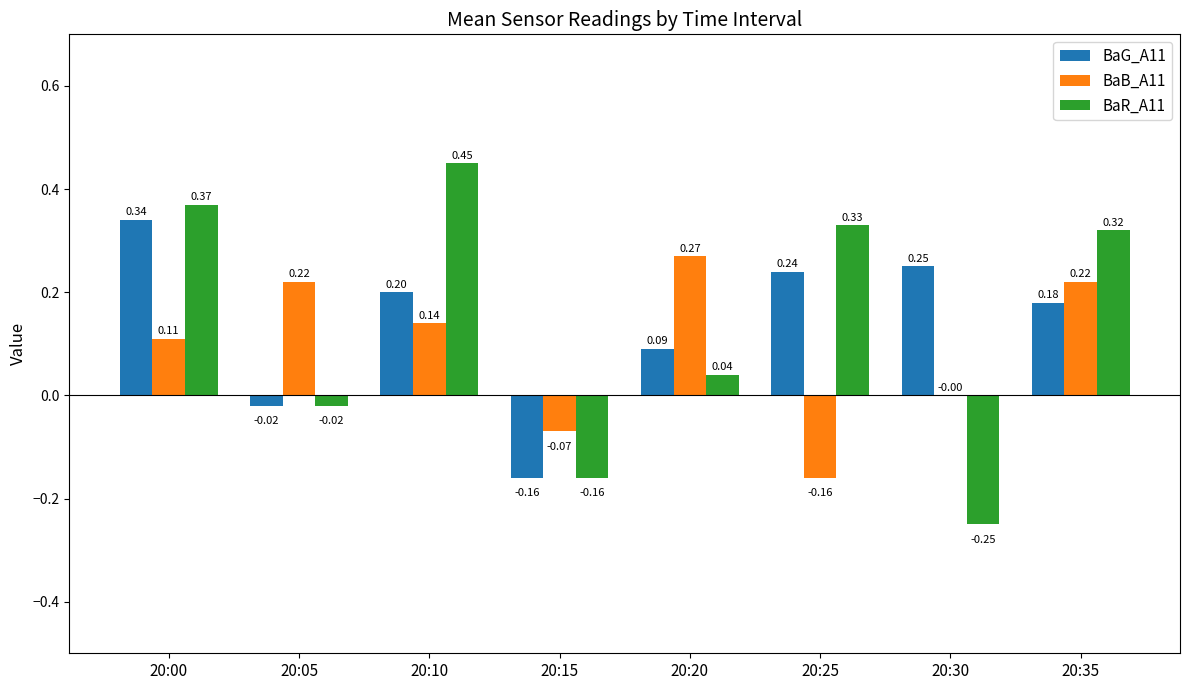

True or false: BaG_A11 has a value of 0.2 at 20:00.

False